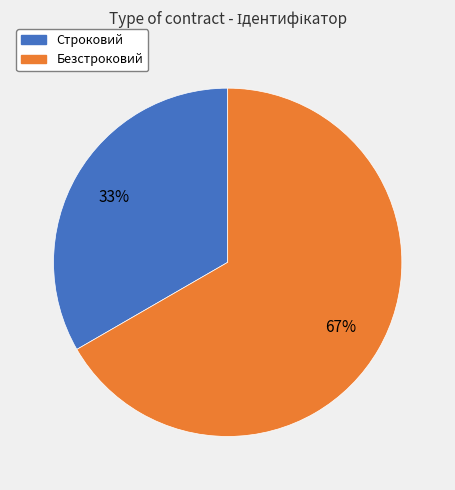

What is the largest slice in the pie chart?

Безстроковий